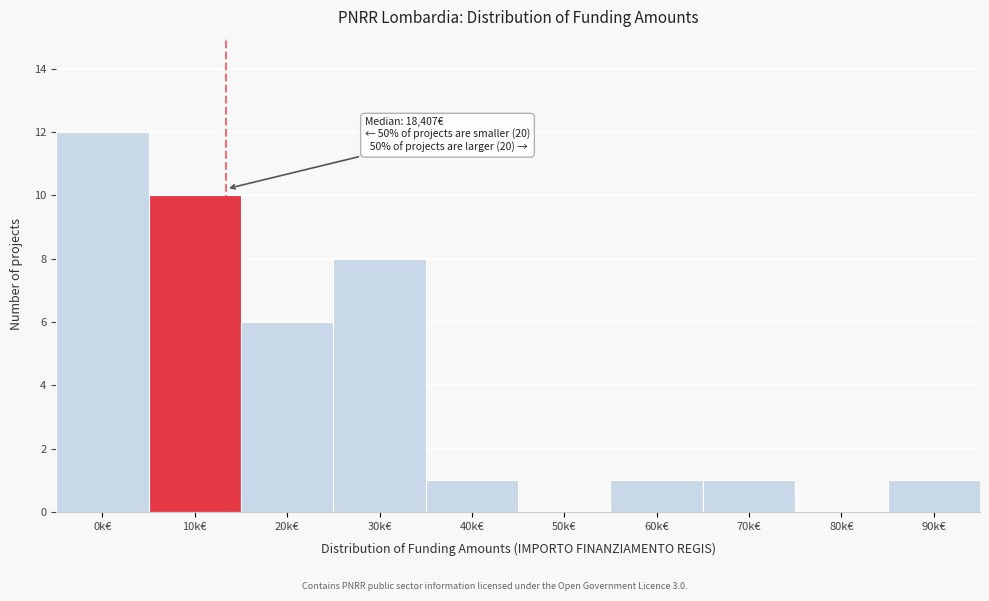

Reading left to right, what are all the values shown in this chart?

0k€=12	10k€=10	20k€=6	30k€=8	40k€=1	50k€=0	60k€=1	70k€=1	80k€=0	90k€=1